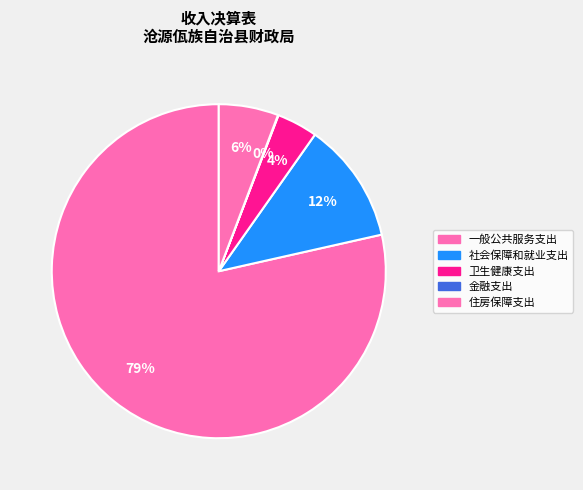

True or false: 卫生健康支出 accounts for 4% of the total.

True